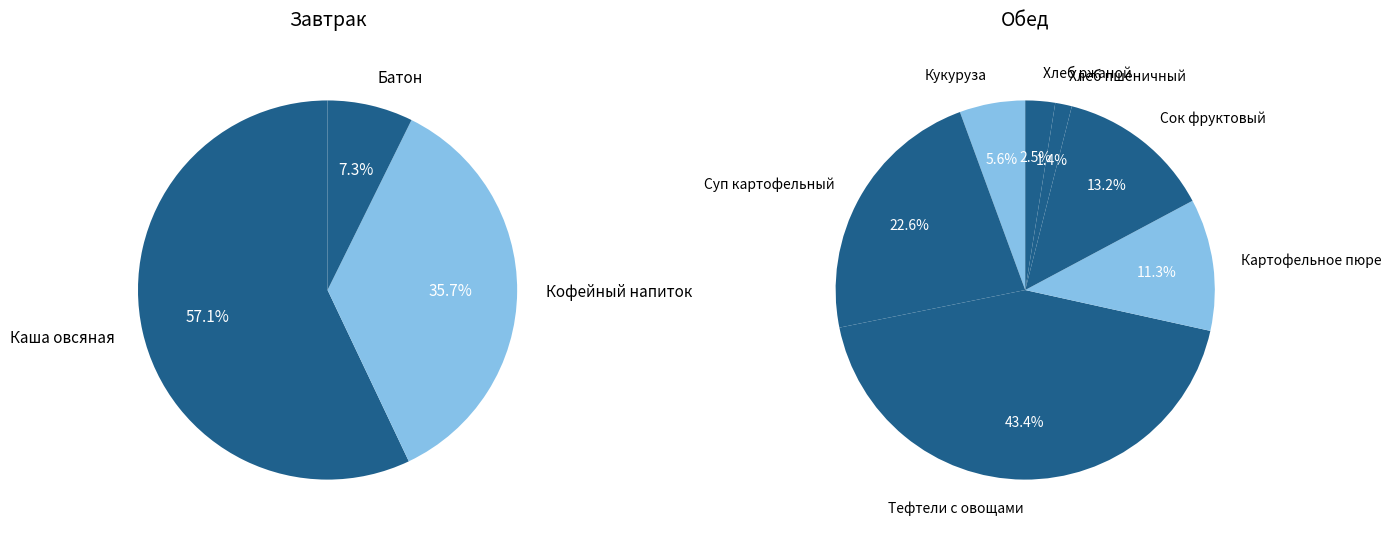

True or false: Батон accounts for 1% of the total.

False